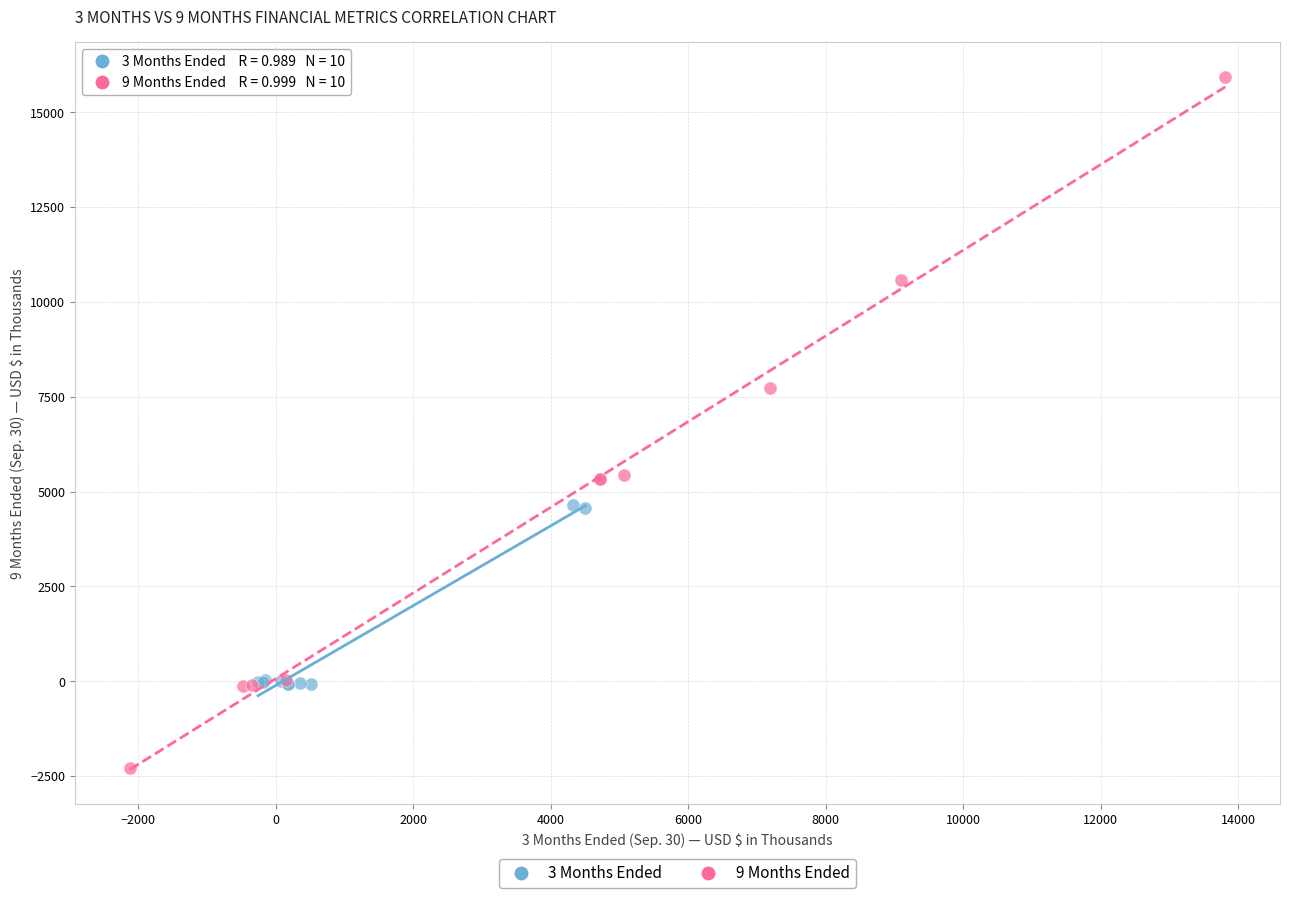

Which series contains the lowest Y value?

9 Months Ended